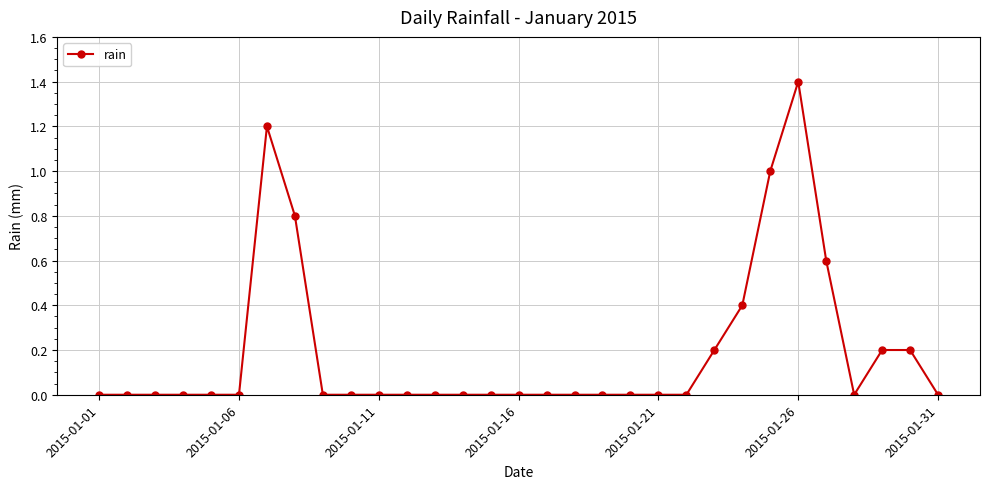

Reading right to left, transcribe all the data shown in this chart.

0.0	0.2	0.2	0.0	0.6	1.4	1.0	0.4	0.2	0.0	0.0	0.0	0.0	0.0	0.0	0.0	0.0	0.0	0.0	0.0	0.0	0.0	0.0	0.8	1.2	0.0	0.0	0.0	0.0	0.0	0.0